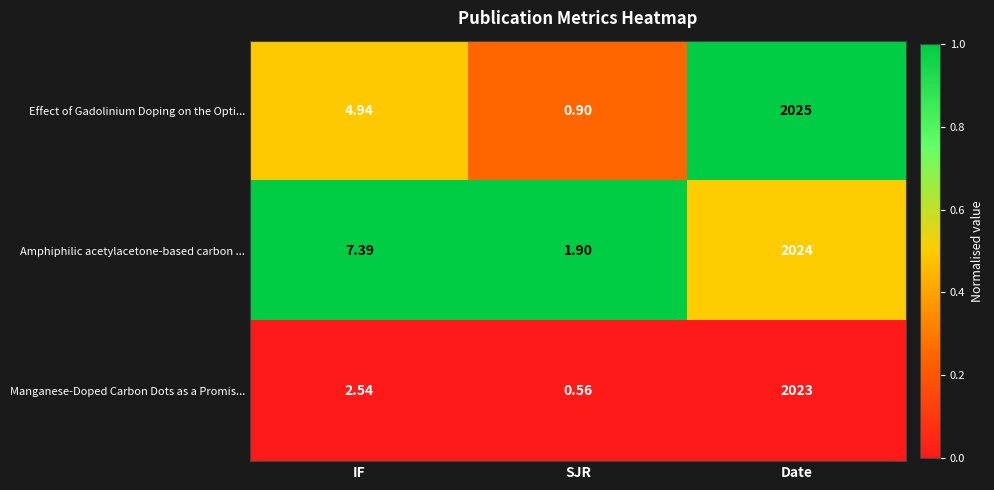

Rank the categories by Amphiphilic acetylacetone-based carbon ... value from highest to lowest.

Date, IF, SJR